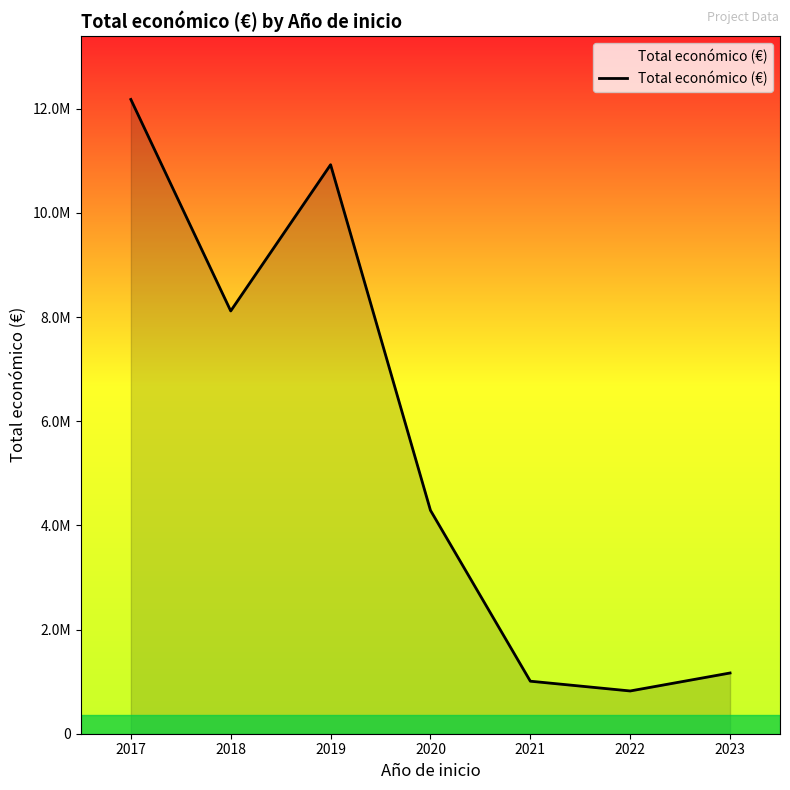

Does the chart display data point markers on the line(s)?

No